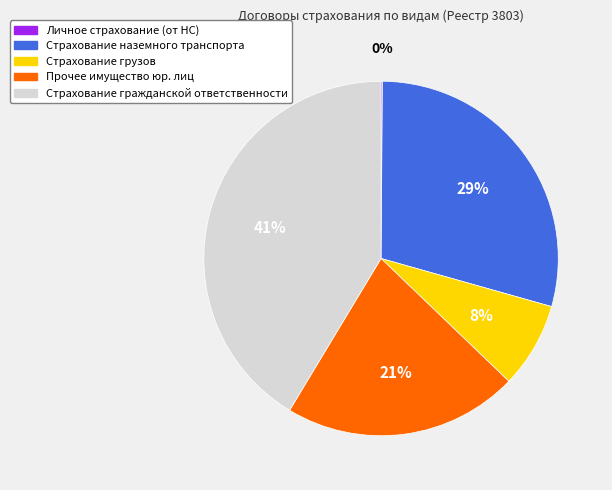

To the nearest percent, what is the average slice percentage?

20%